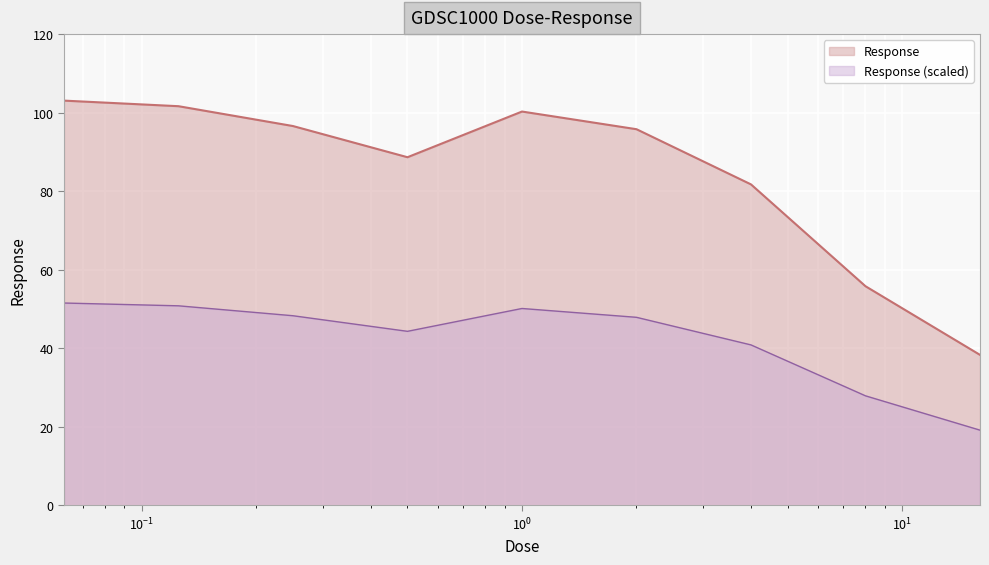

How many lines are shown in the chart?

2